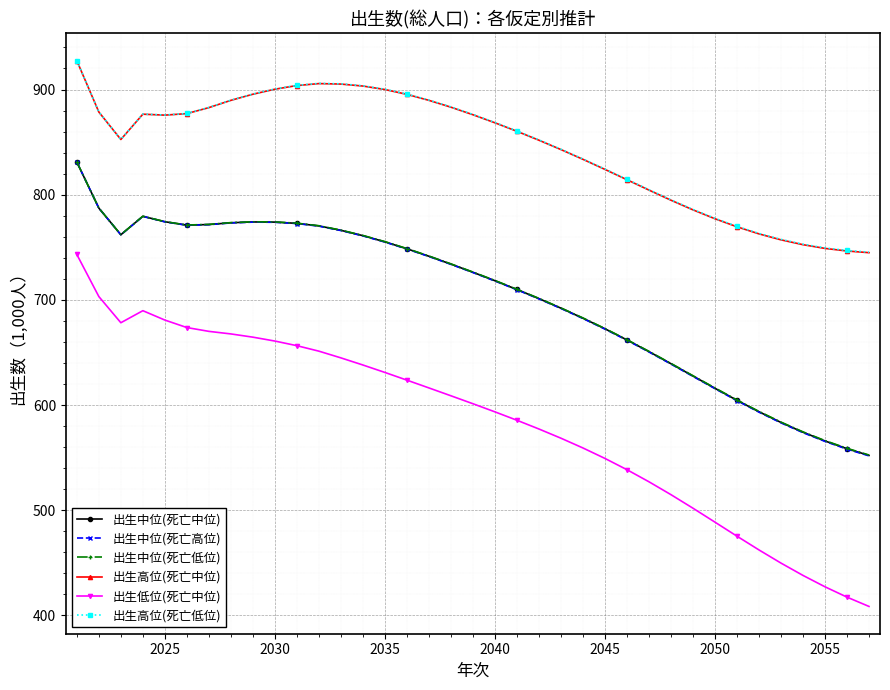

How many lines are shown in the chart?

6